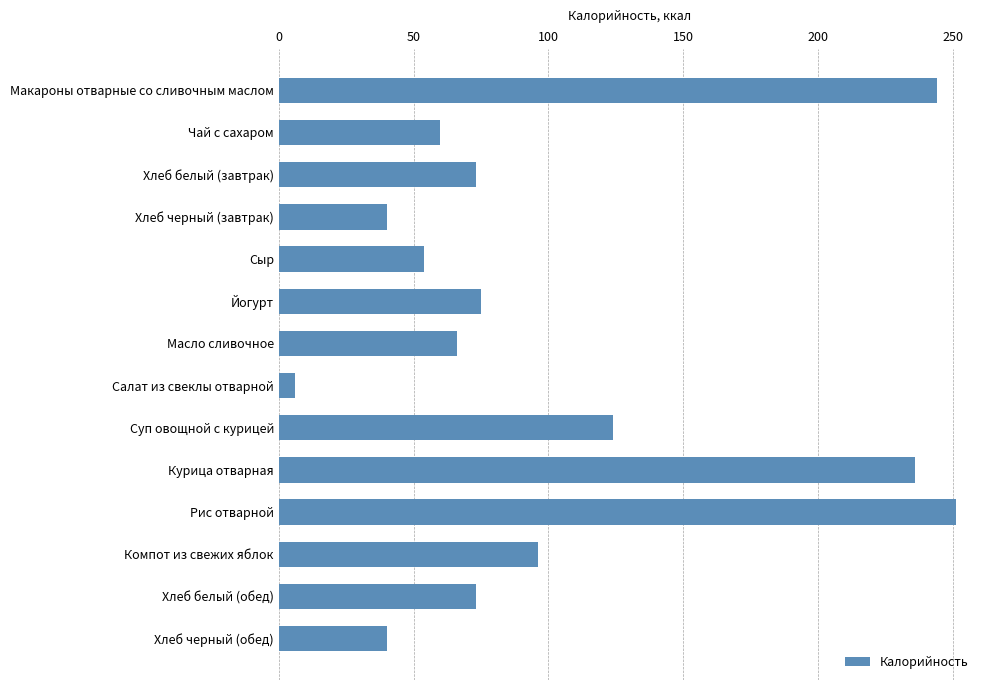

How many categories are shown in the chart?

14